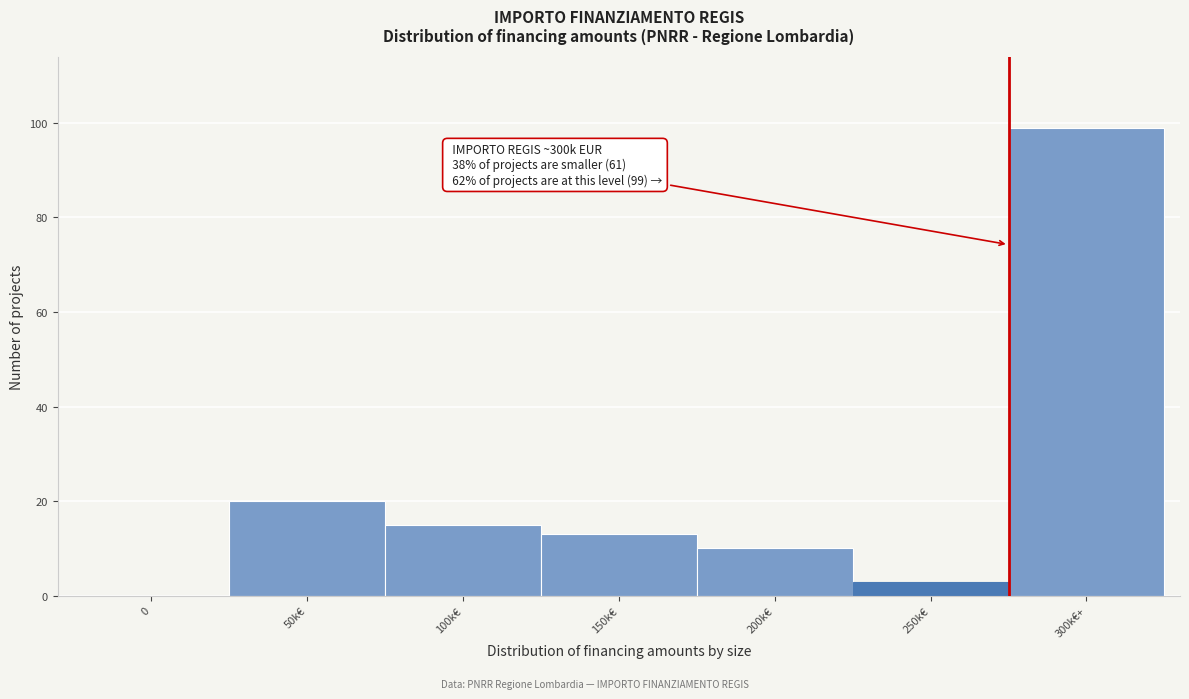

Reading left to right, what are all the values shown in this chart?

0=0	50k€=20	100k€=15	150k€=13	200k€=10	250k€=3	300k€+=99